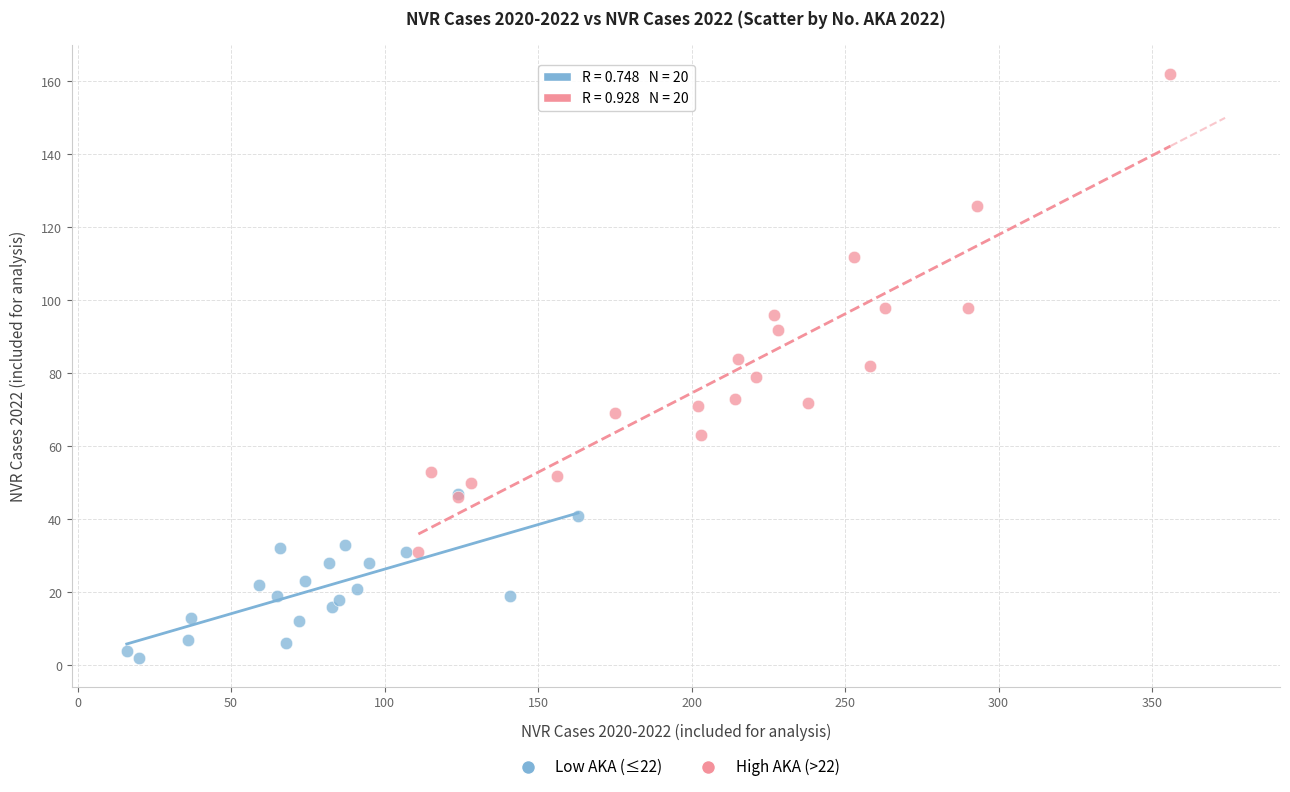

Which series reaches the maximum Y coordinate?

High AKA (>22)